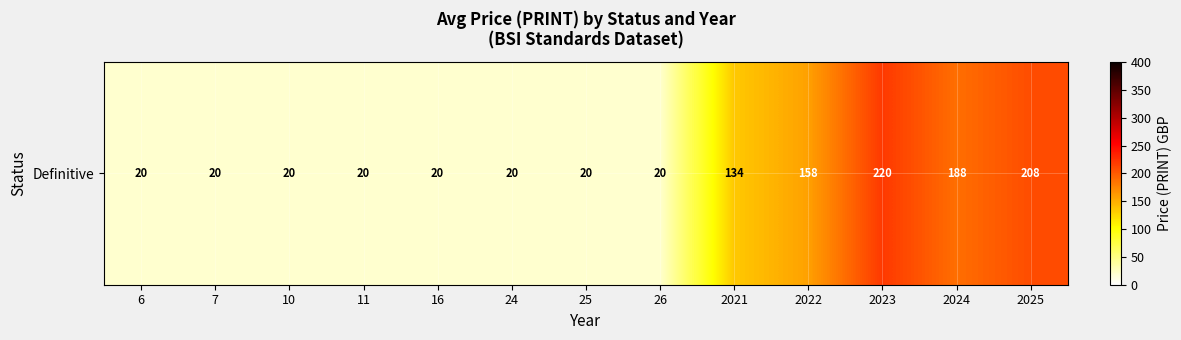

Reading left to right, what are all the values shown in this chart?

20	20	20	20	20	20	20	20	134	158	220	188	208